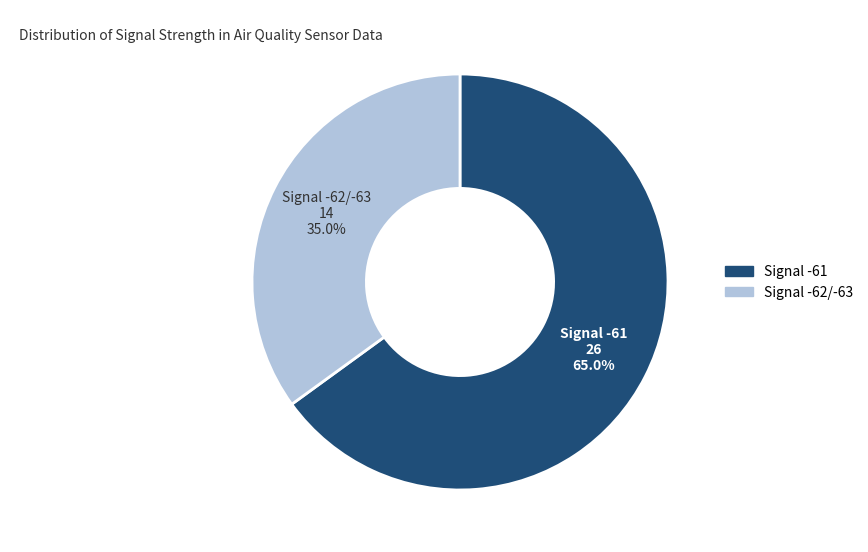

Is there a majority slice in this chart?

Yes